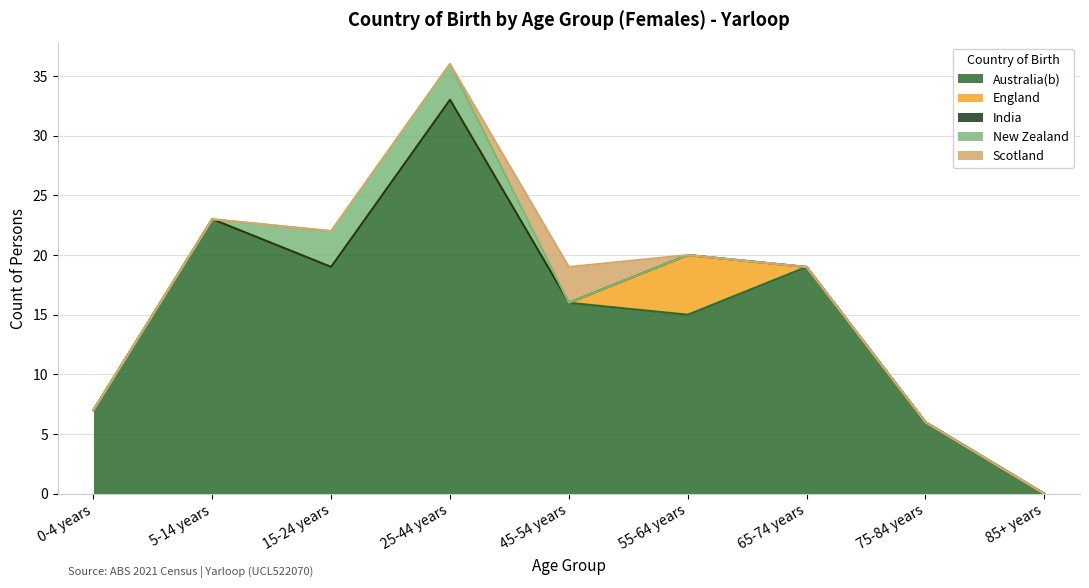

True or false: Scotland has a value of 2 at 65-74 years.

False